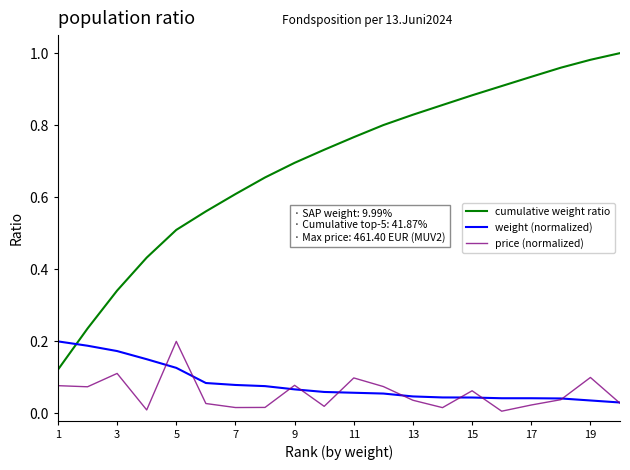

True or false: price (normalized) and weight (normalized) intersect in this chart.

True